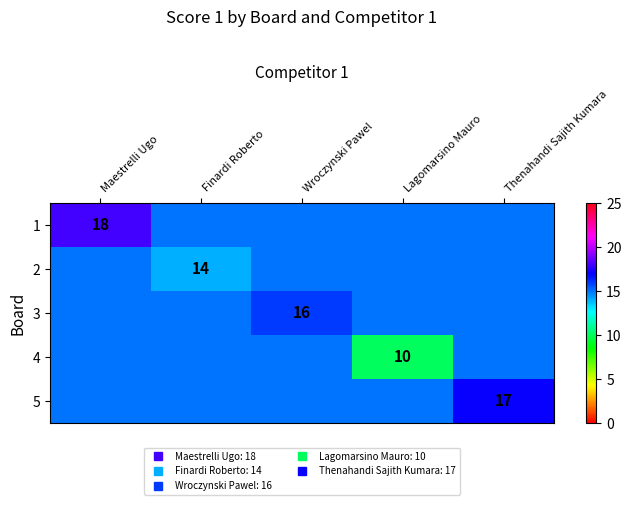

Count the number of data series in this chart.

5